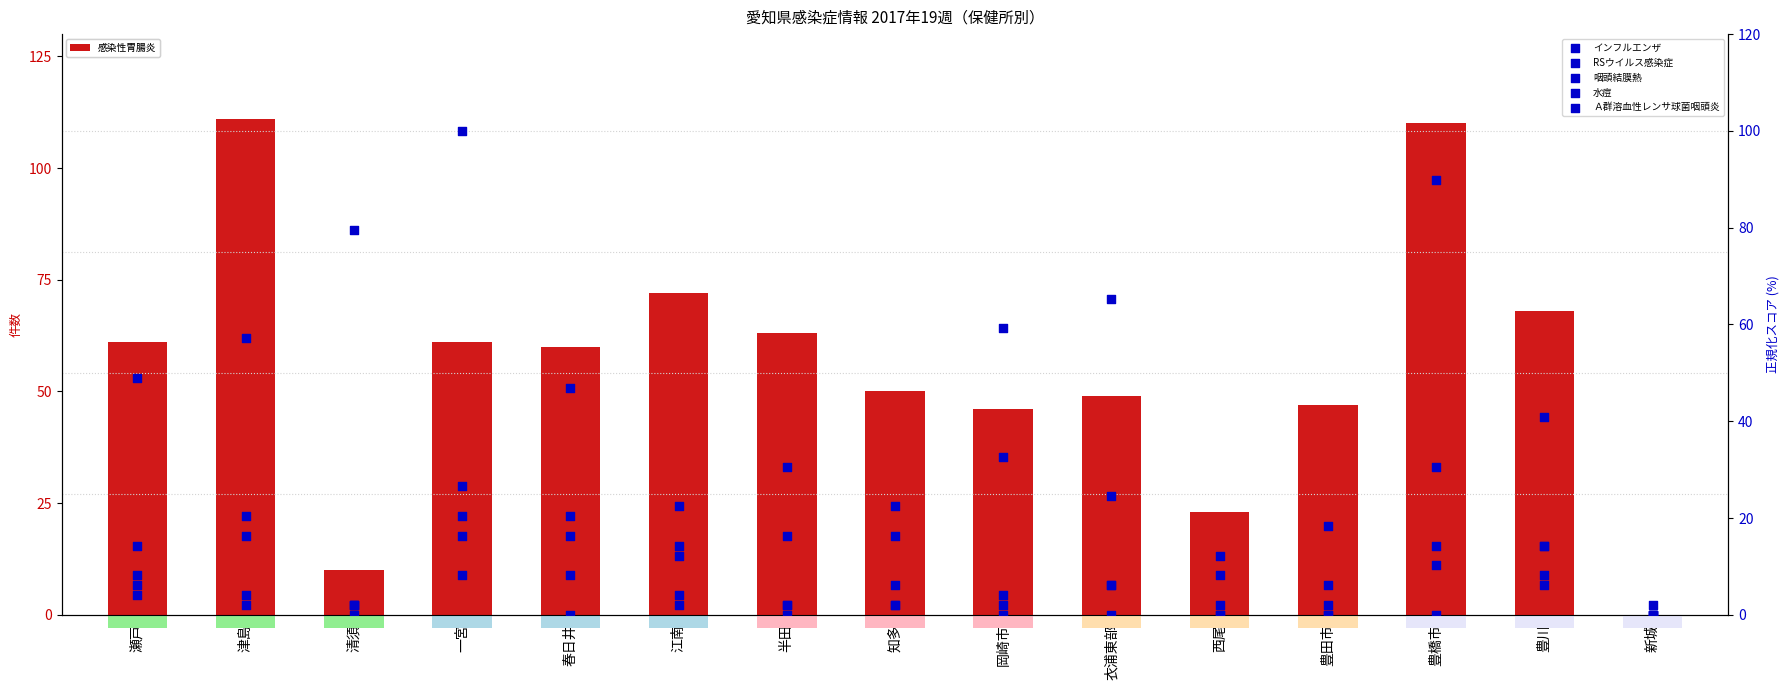

What are all the series names shown in the legend?

感染性胃腸炎, インフルエンザ, RSウイルス感染症, 咽頭結膜熱, 水痘, Ａ群溶血性レンサ球菌咽頭炎